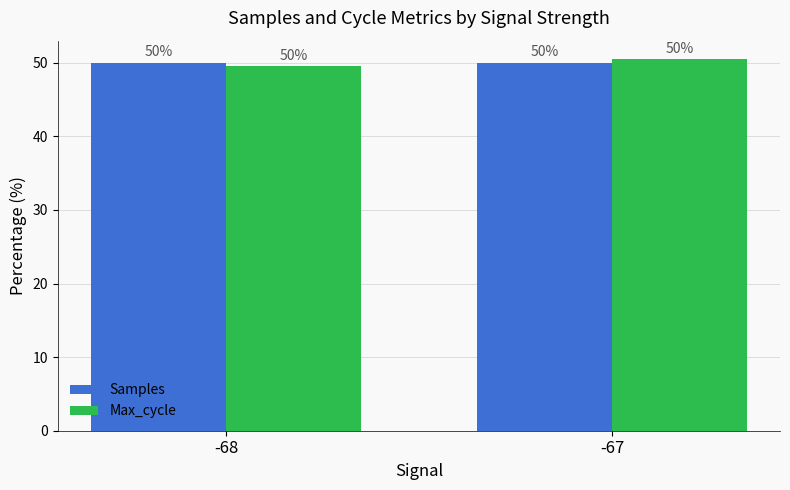

How many bars are there in total?

4